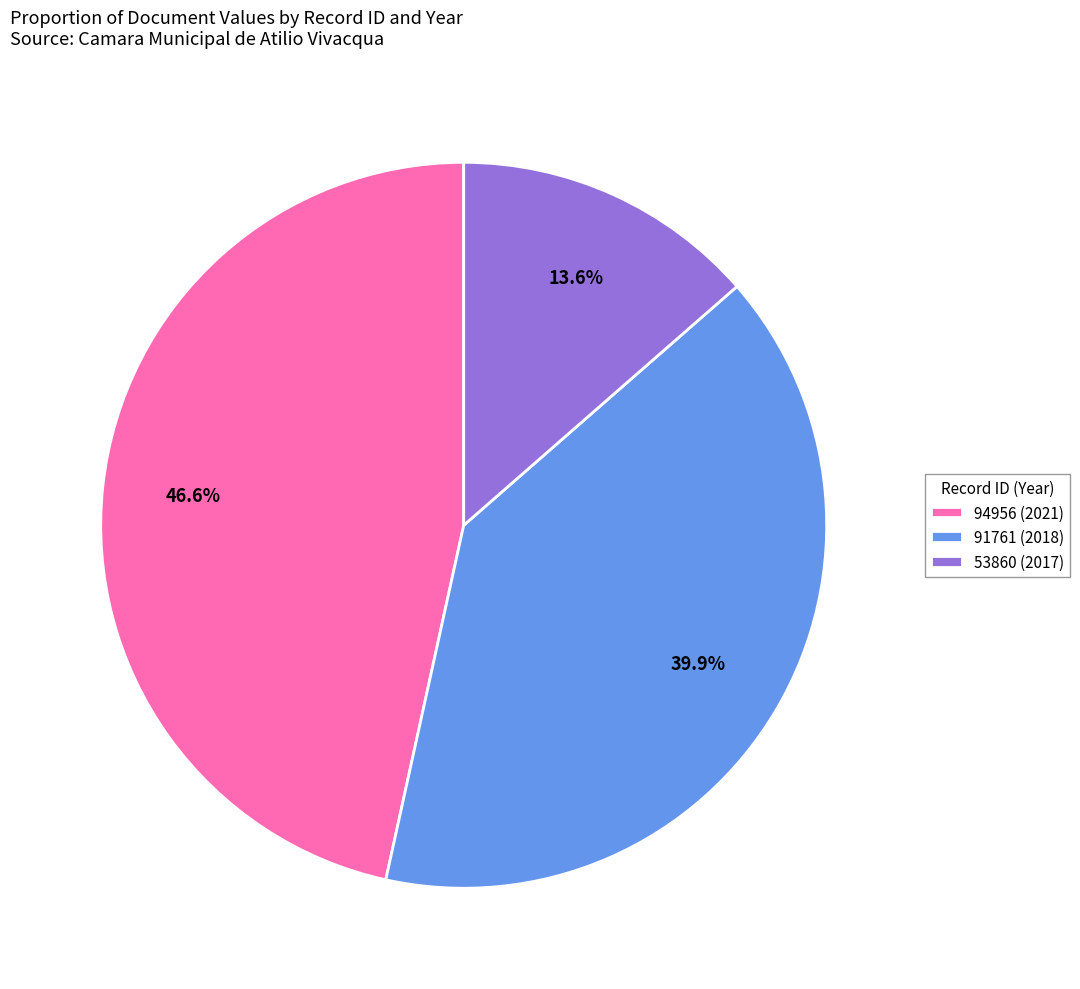

Which has a higher value, 91761 (2018) or 53860 (2017)?

91761 (2018)